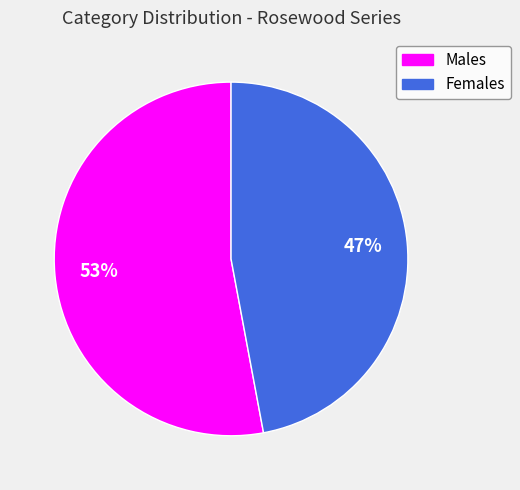

To the nearest percent, what is the average slice percentage?

50%